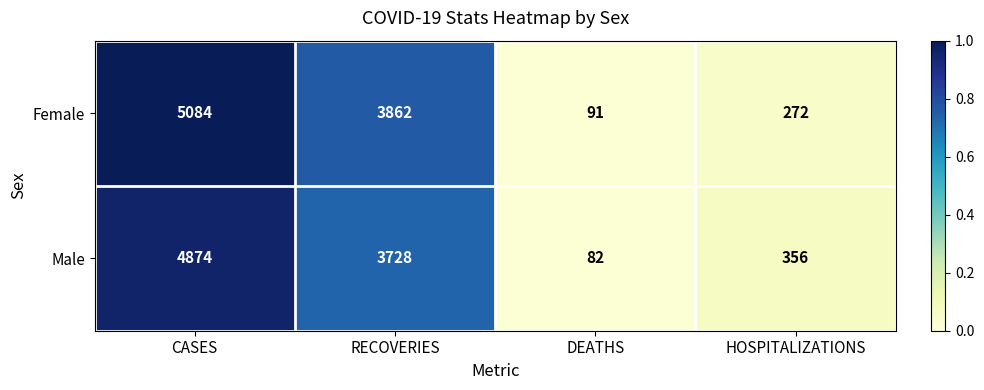

What is the average value of the Female series?

2327